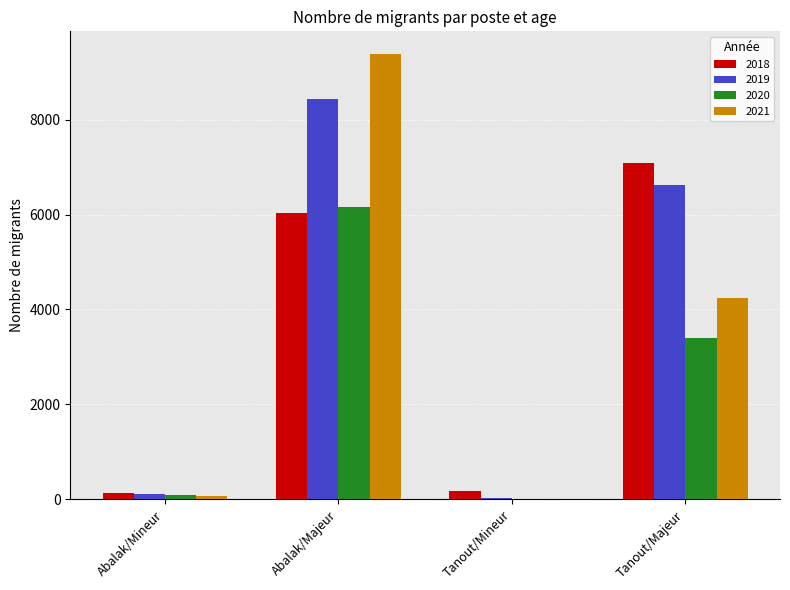

Where does the 2021 series first go above 4238?

Abalak/Majeur